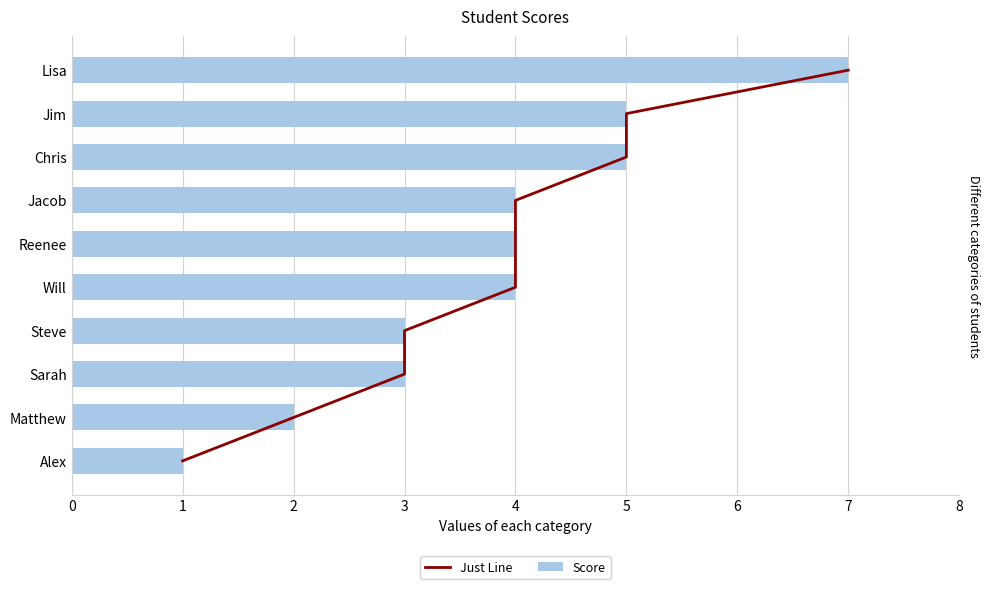

Which series has the widest spread of values?

Just Line